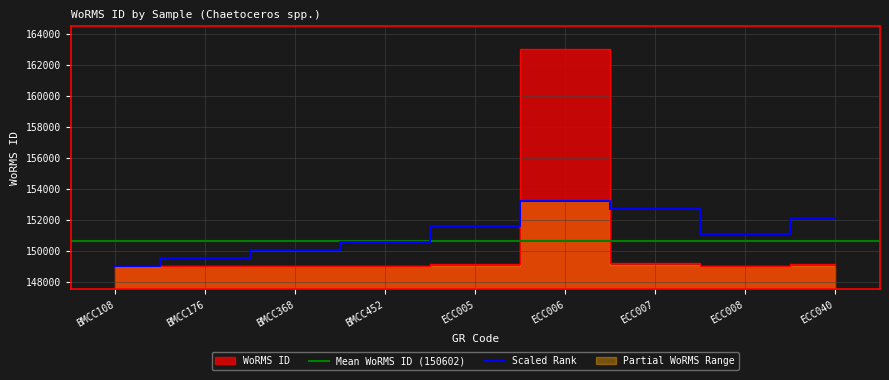

At which category does the chart reach its minimum across all series?

BMCC108